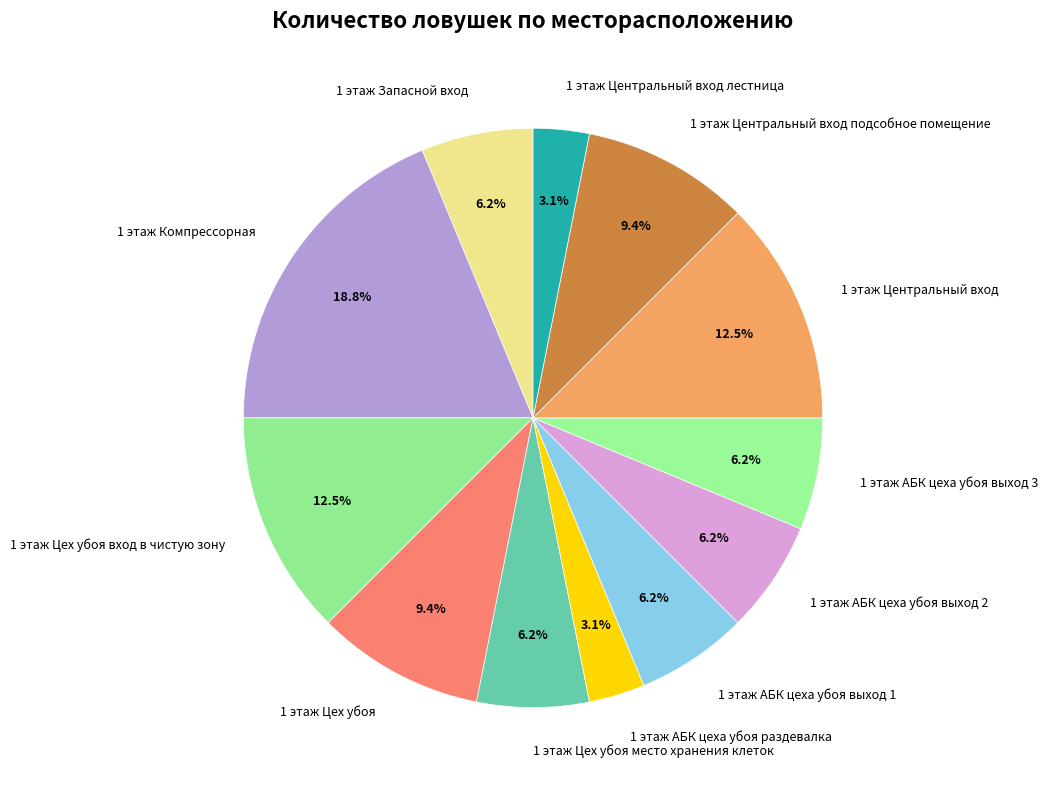

Is there a majority slice in this chart?

No